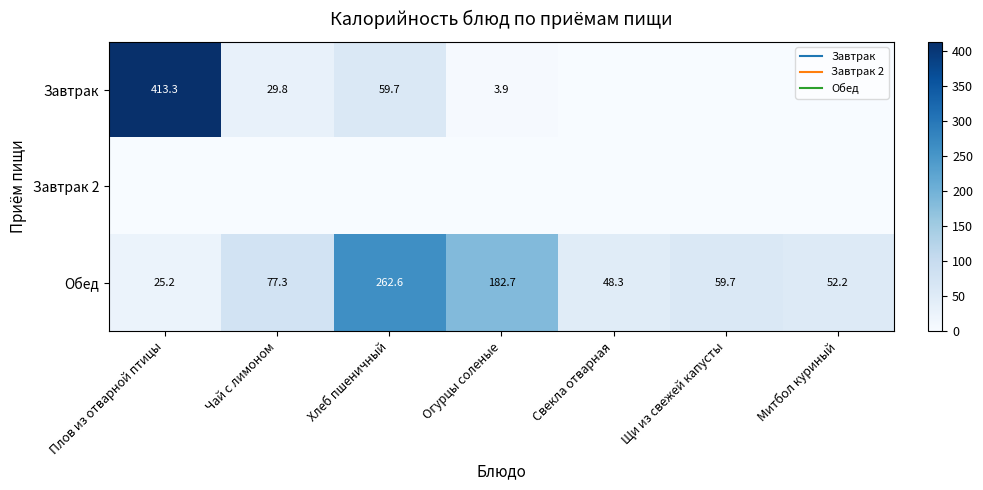

What is the spread (max minus min) of values at Митбол куриный?

52.2